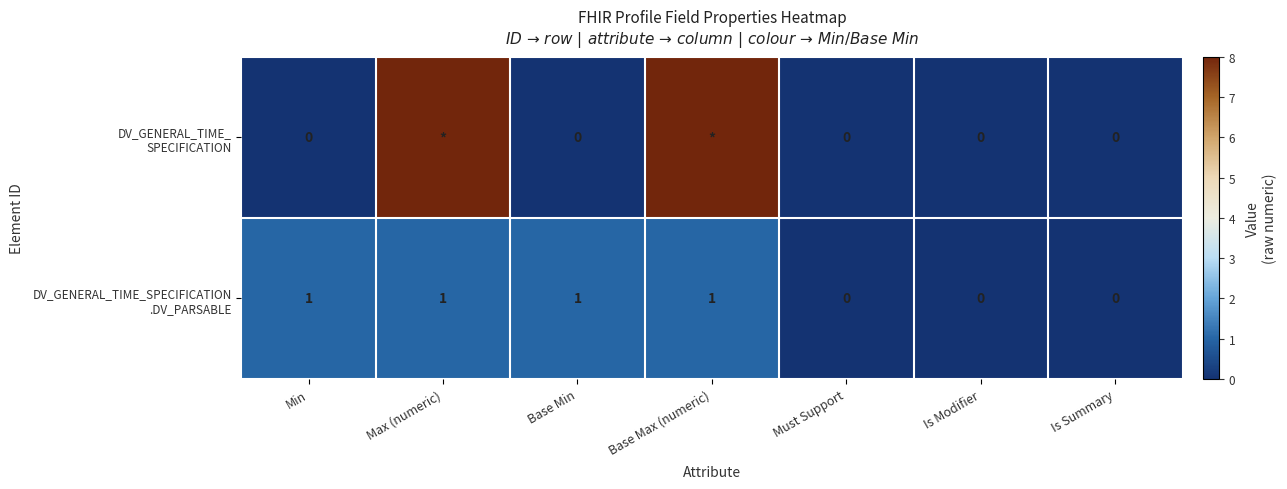

Rank the categories by DV_GENERAL_TIME_ SPECIFICATION value from lowest to highest.

Min, Base Min, Must Support, Is Modifier, Is Summary, Max (numeric), Base Max (numeric)